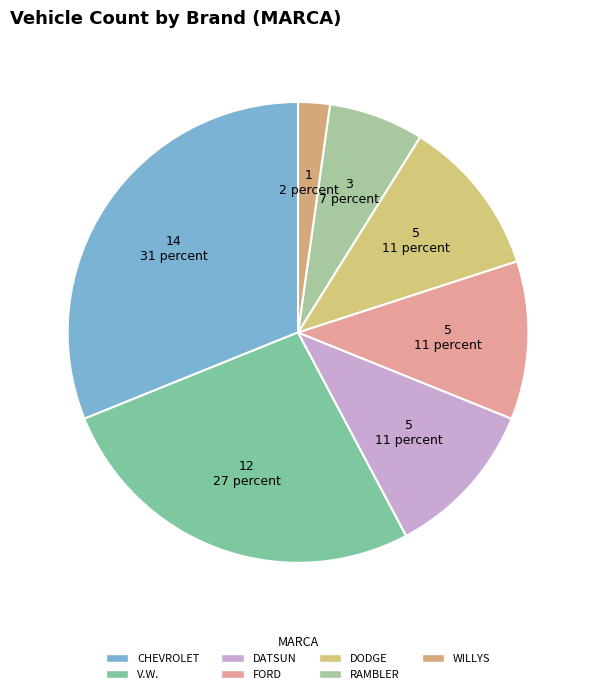

How many segments does this pie chart have?

7